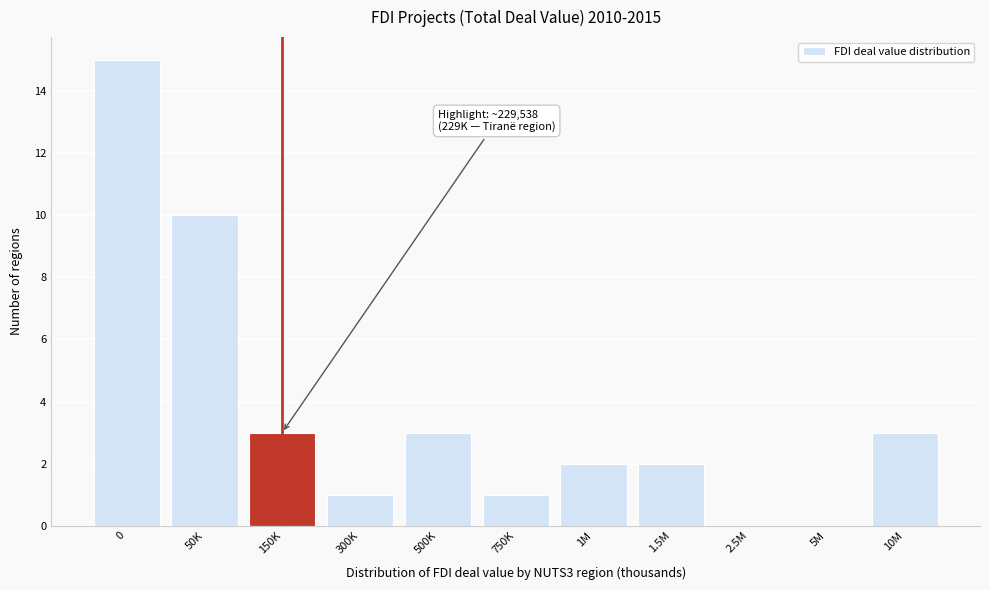

Reading right to left, list all the values displayed in this chart.

10M=3	5M=0	2.5M=0	1.5M=2	1M=2	750K=1	500K=3	300K=1	150K=3	50K=10	0=15